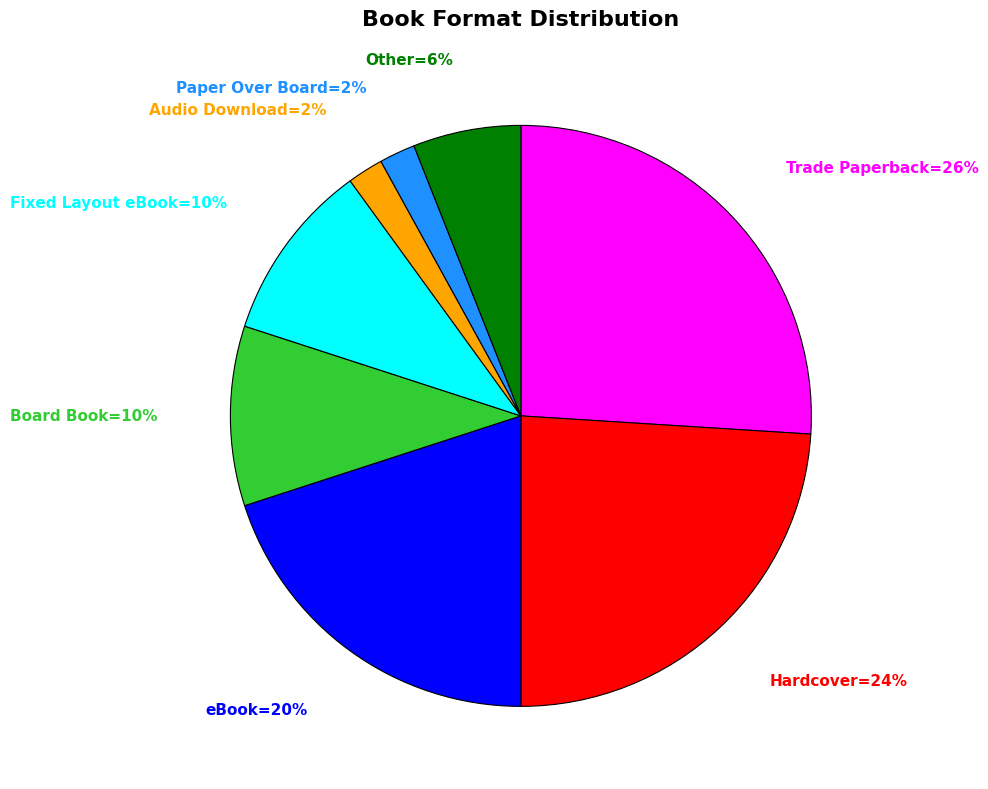

Is there a majority slice in this chart?

No